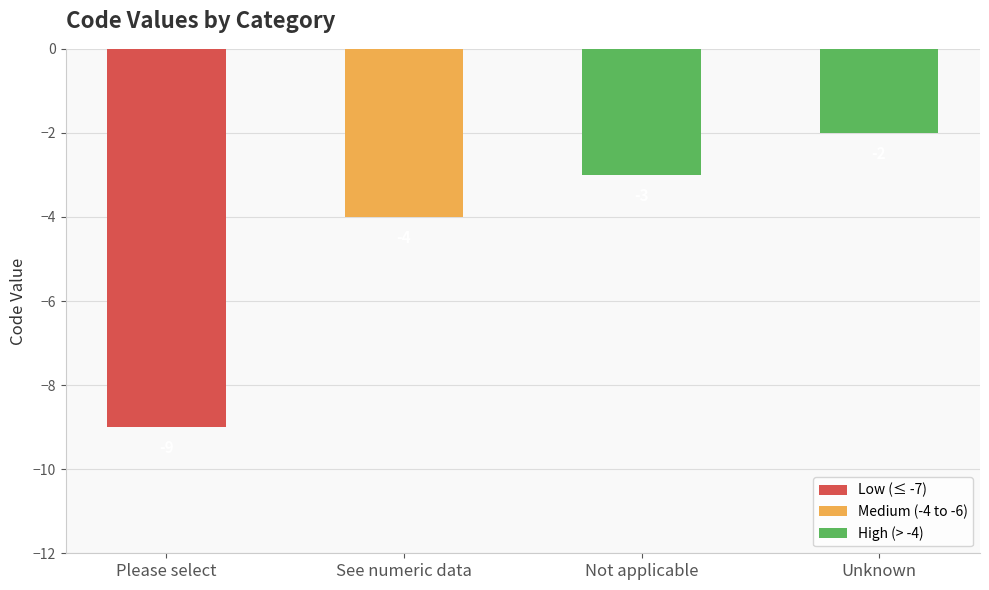

List the labels in order of value, smallest first.

Please select, See numeric data, Not applicable, Unknown